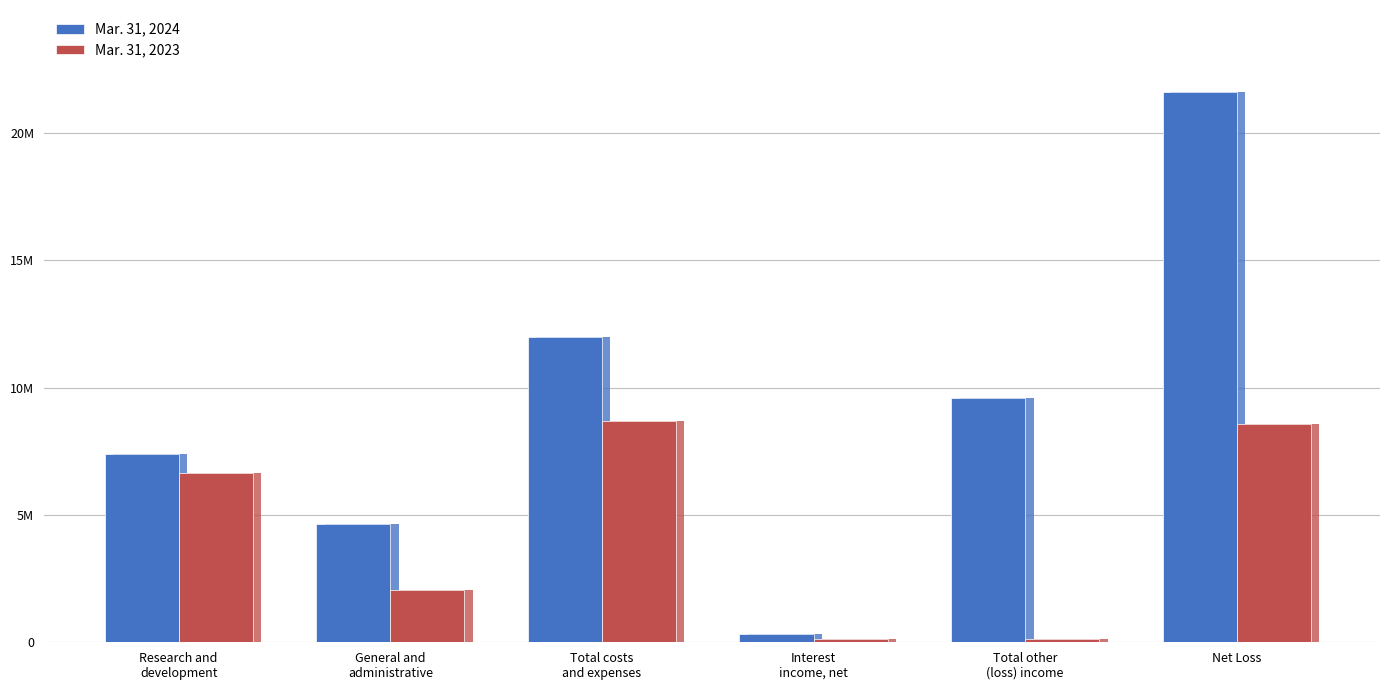

What is the sum of the Mar. 31, 2024 values at Research and
development and Total other
(loss) income?

16958091